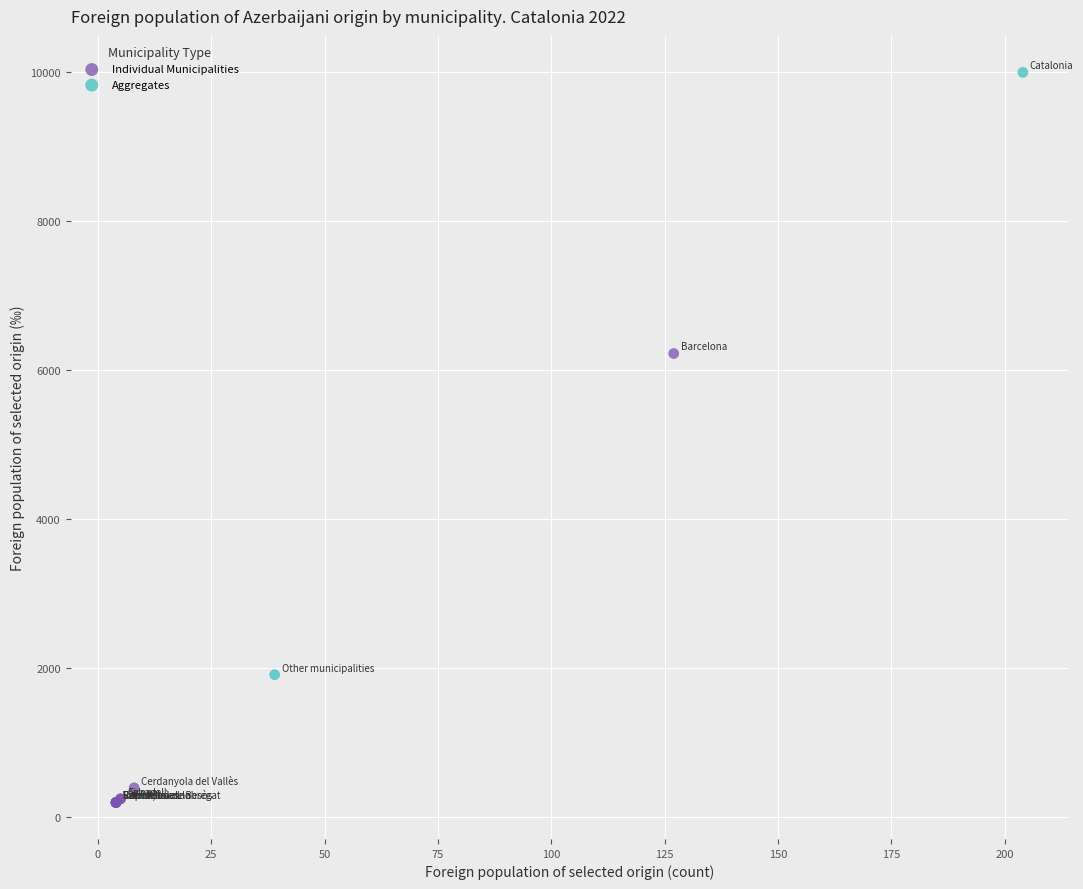

What are all the series names shown in the legend?

Individual Municipalities, Aggregates